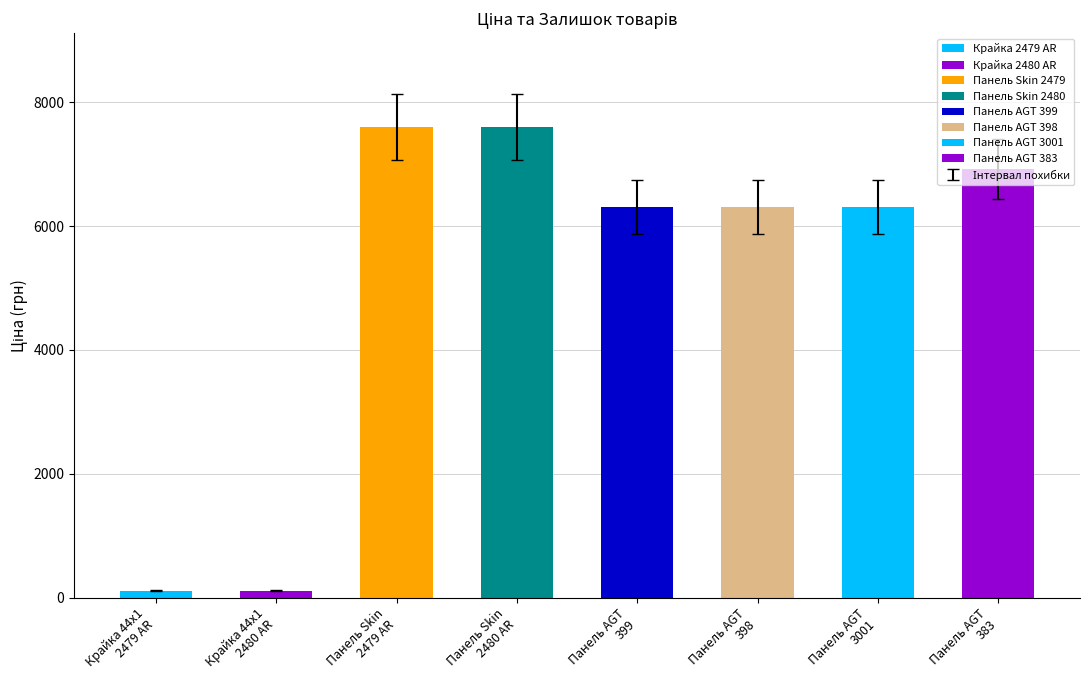

What is the average value?

4798.0